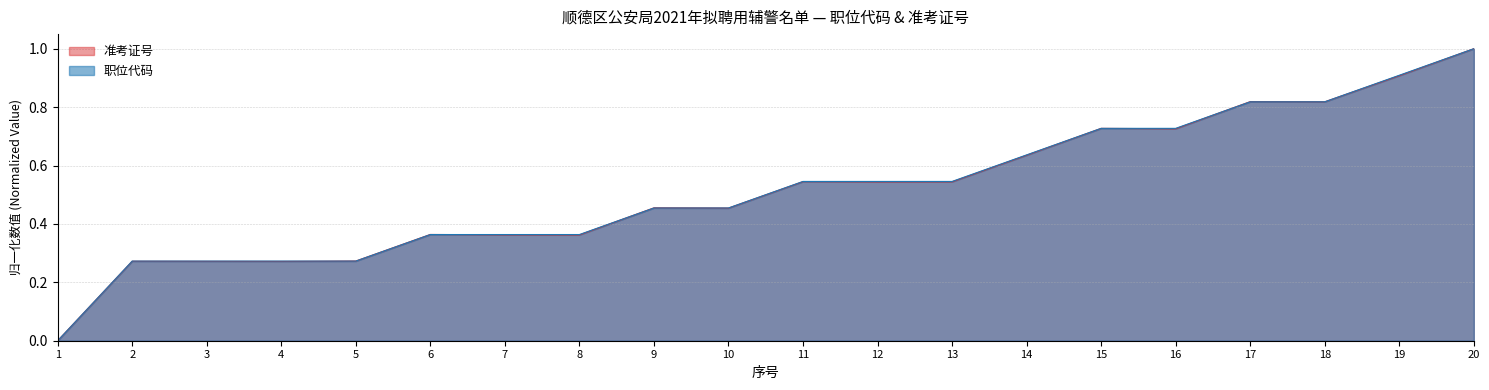

What are all the series names shown in the legend?

准考证号, 职位代码